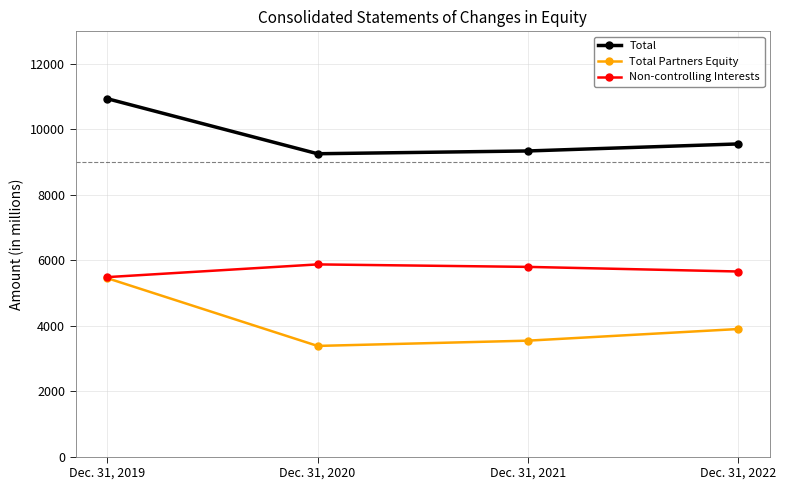

What is the average value of the Total series?

9775